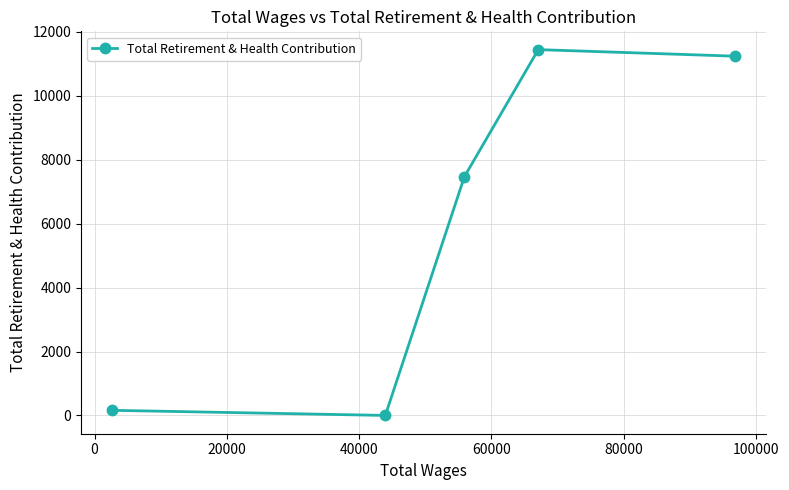

How many positive values are there?

4